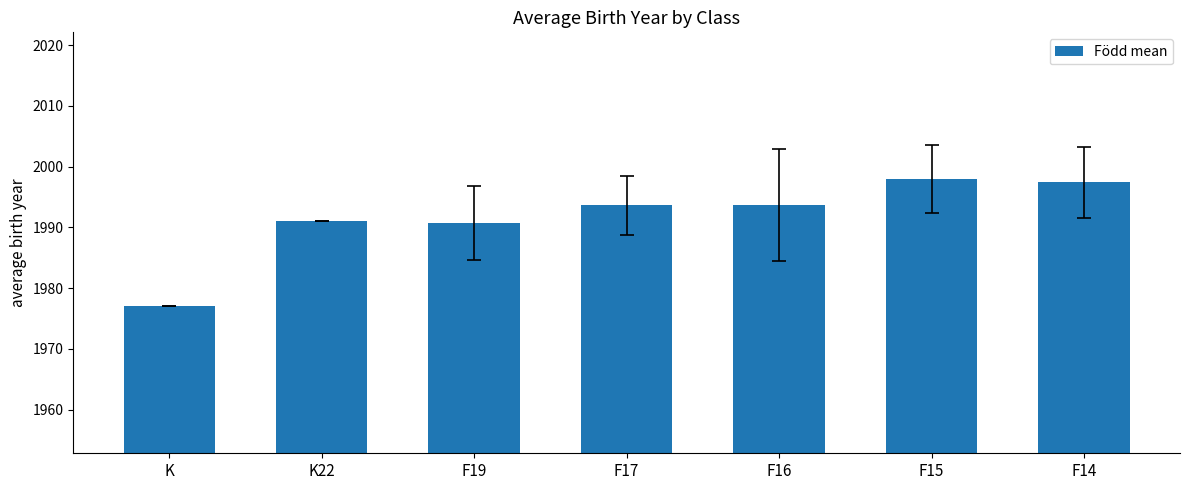

What is the change in value from F19 to F17?

+2.9